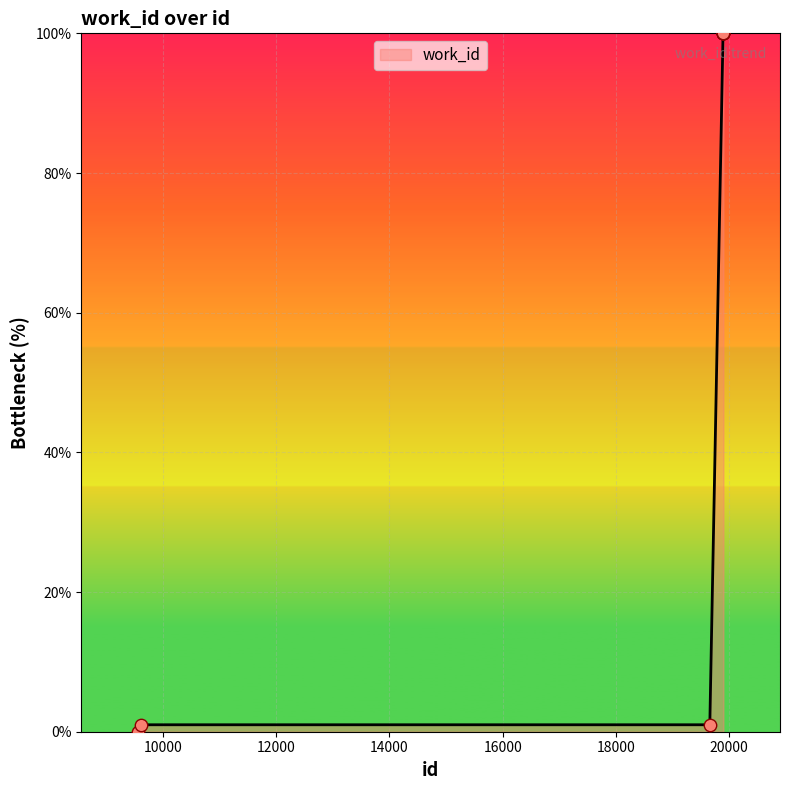

What is the greatest value displayed?

100.0